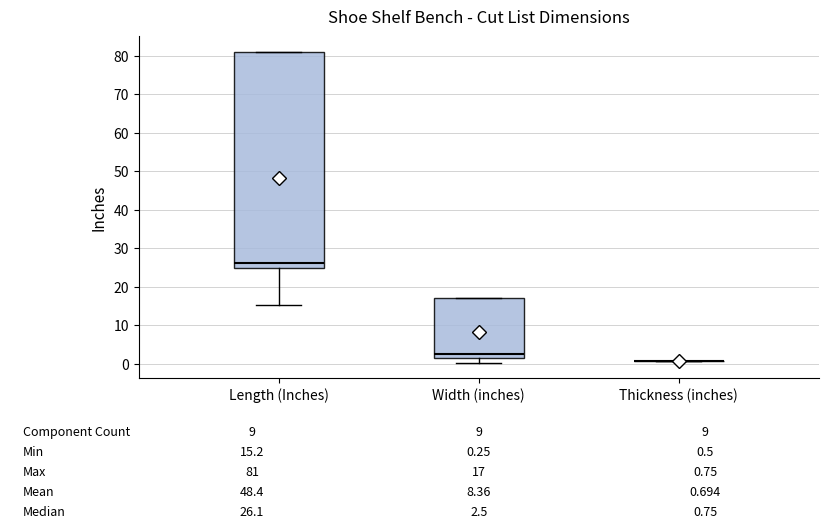

Which box is the tallest, from its lower edge to its upper edge?

Length (Inches)